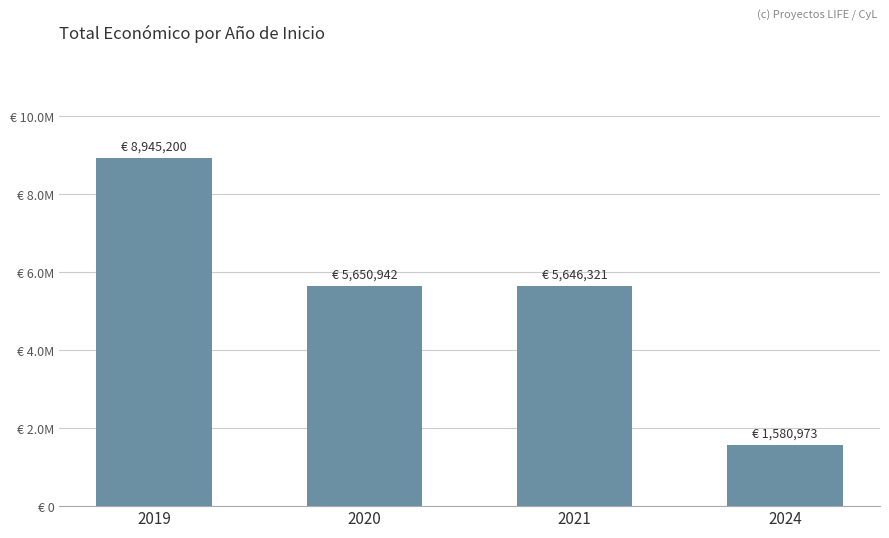

Rank the categories by value from lowest to highest.

2024, 2021, 2020, 2019